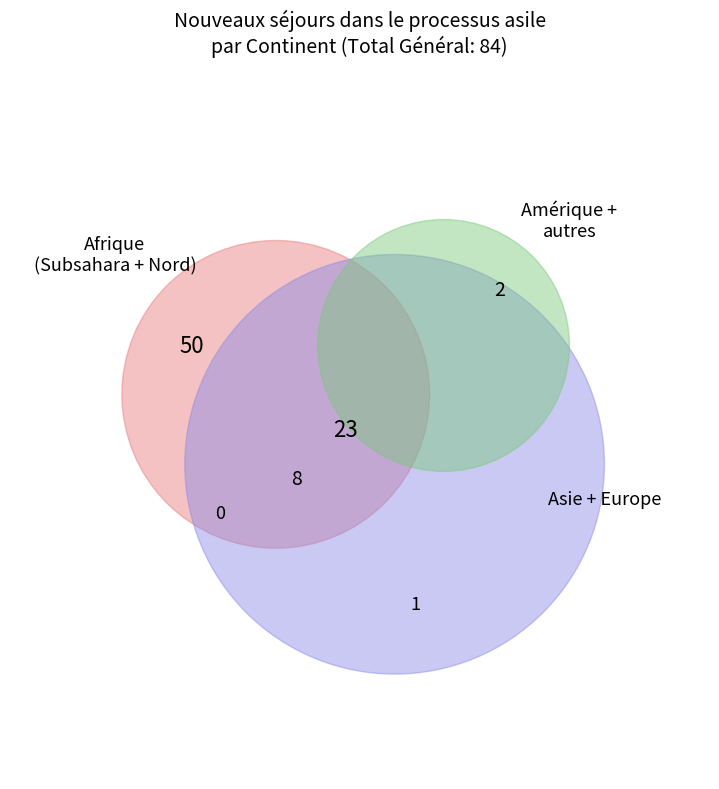

How many segments does this pie chart have?

6